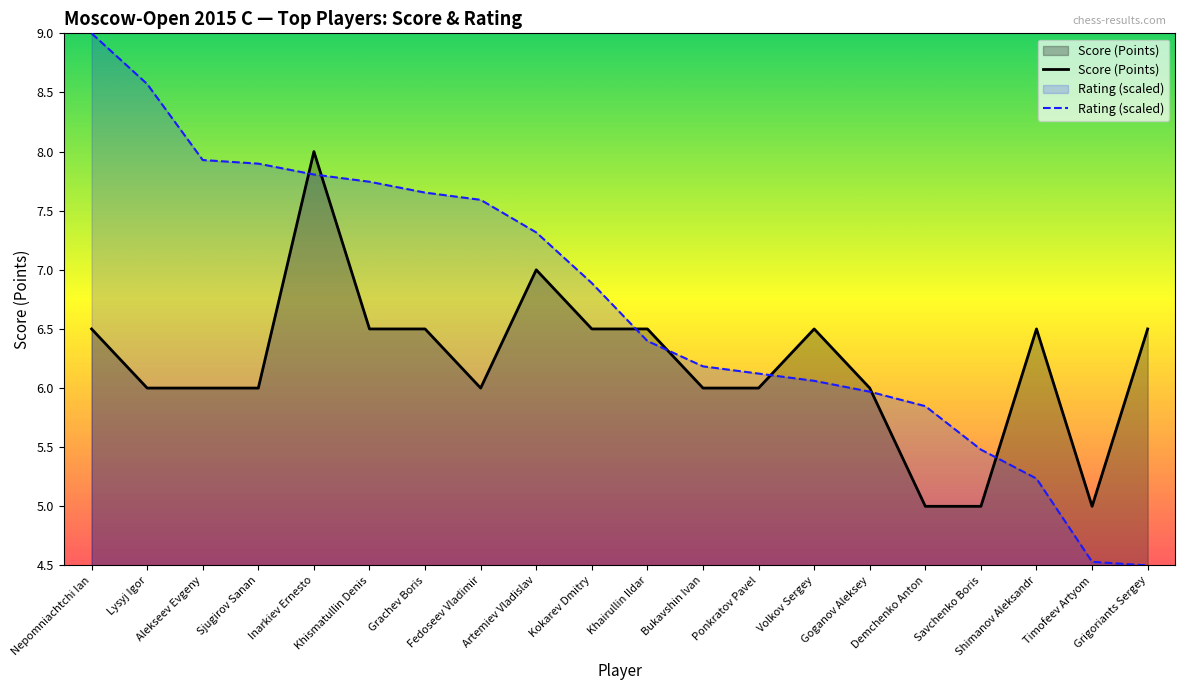

Count the number of categories in the chart.

20